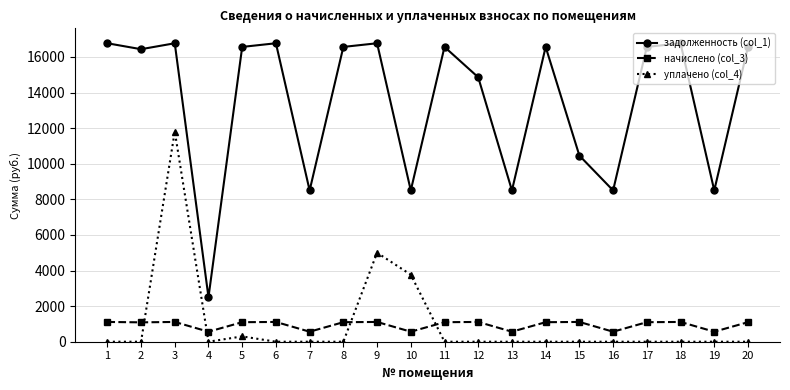

True or false: уплачено (col_4) and задолженность (col_1) intersect in this chart.

False